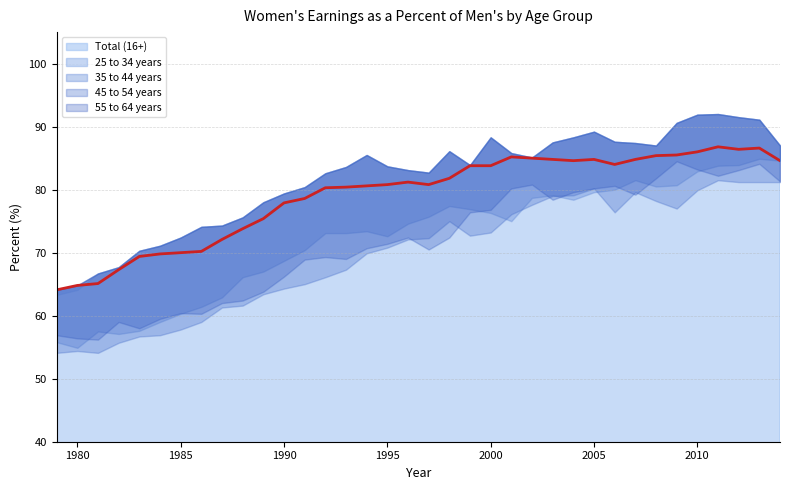

At which label is 35 to 44 years closest to 69?

1990